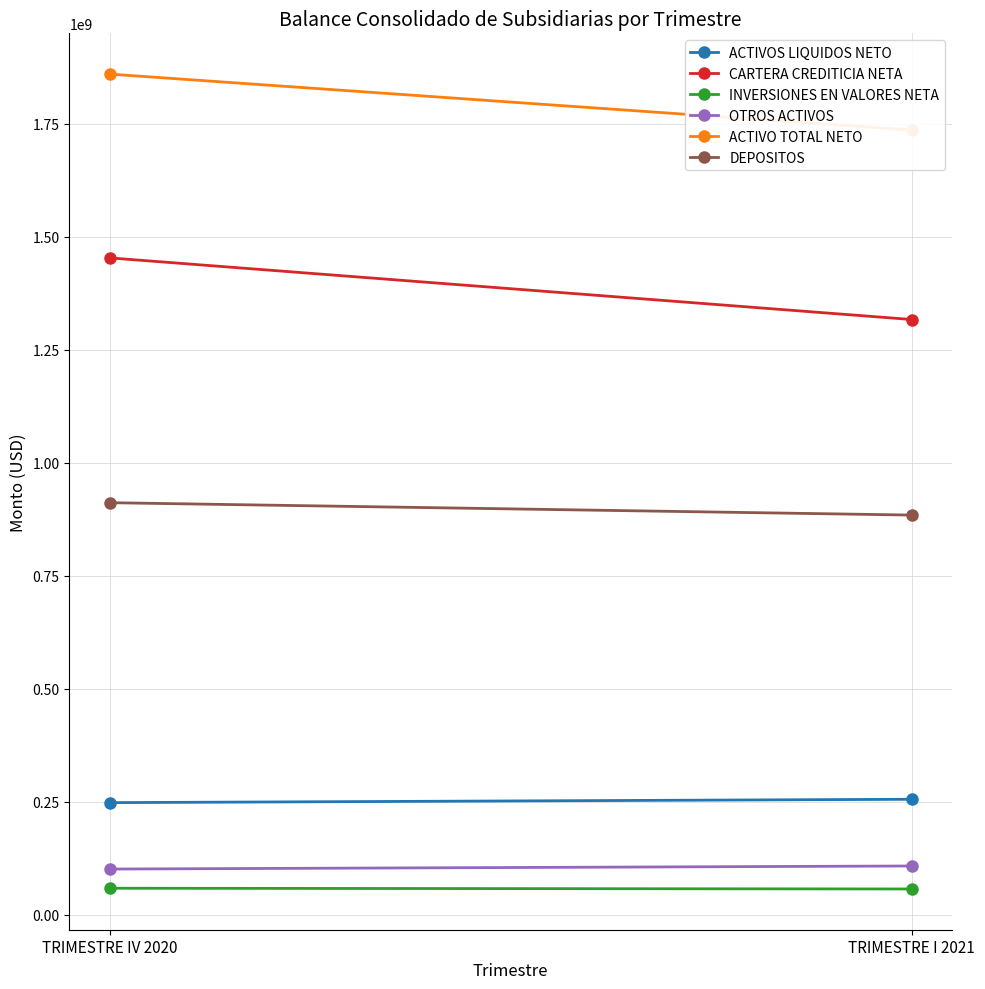

At which category does the chart reach its peak across all series?

TRIMESTRE IV 2020